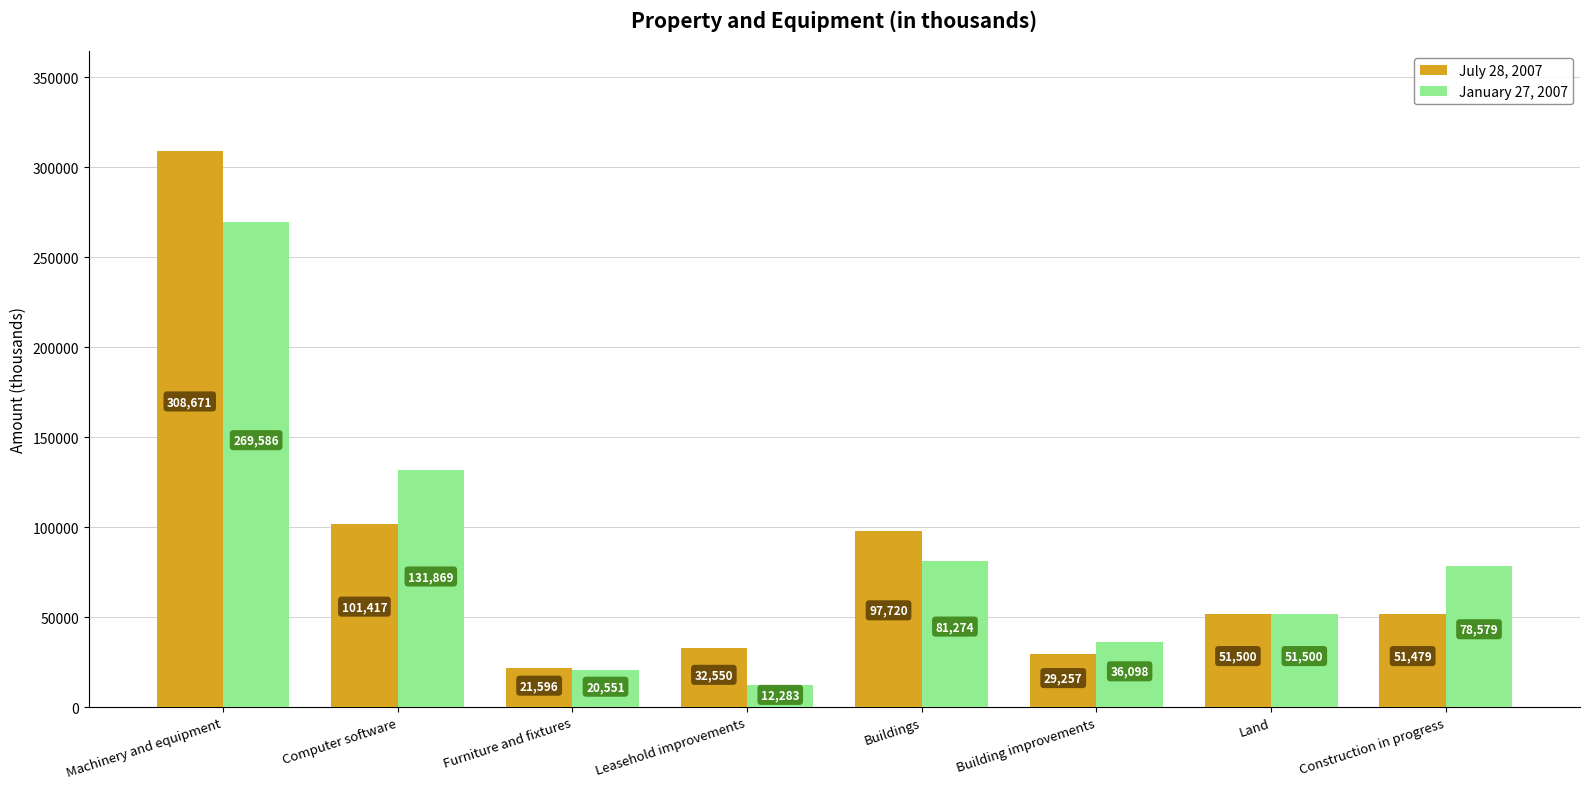

What is the average value of the January 27, 2007 series?

85218